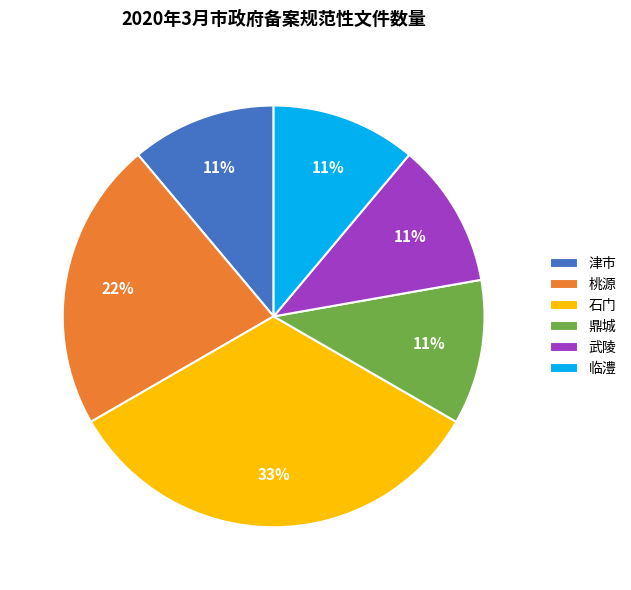

Approximately how many times larger is the value at 武陵 compared to 津市?

1.0